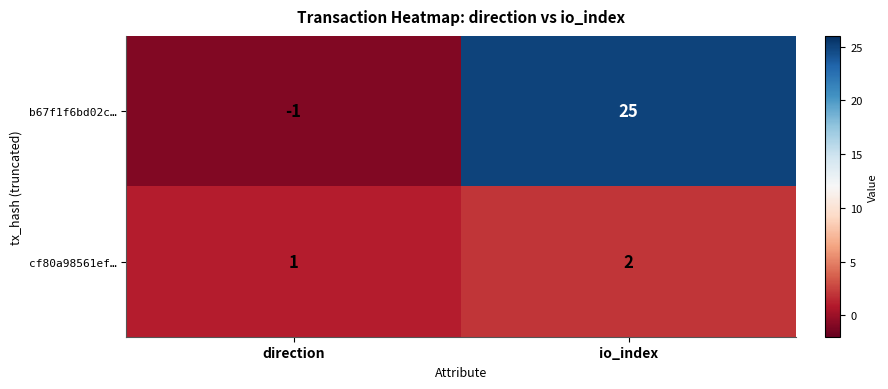

How many data points does each series have?

2